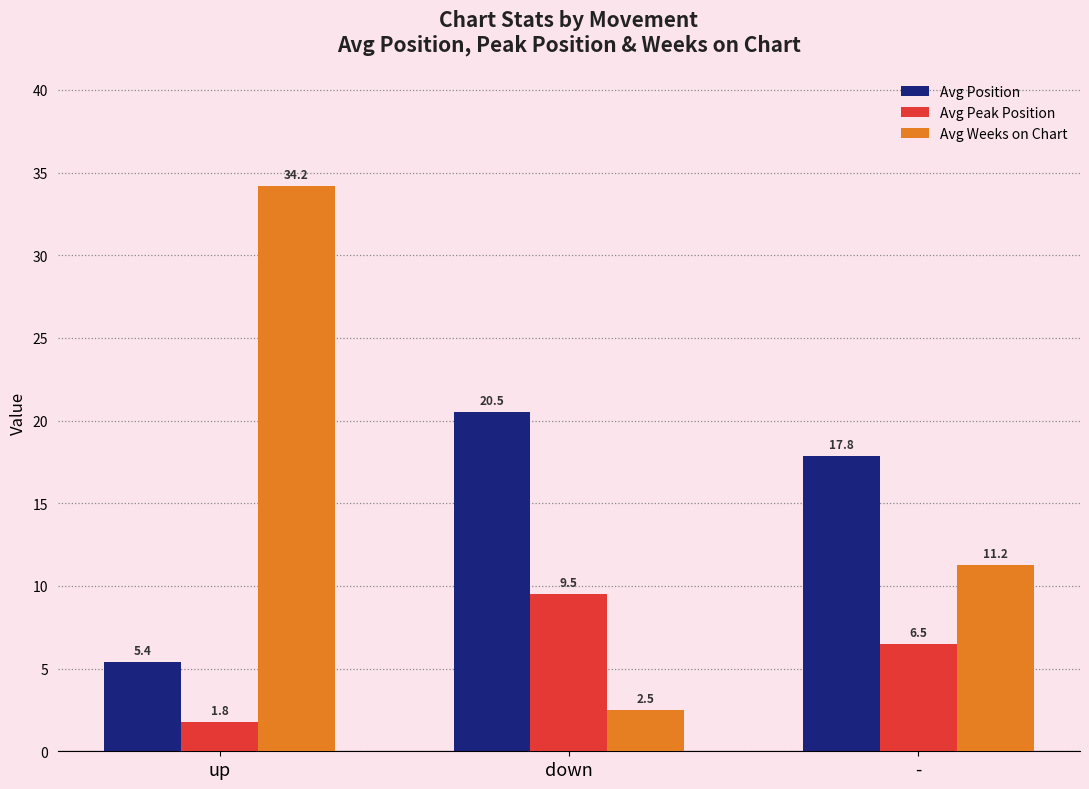

Where is Avg Weeks on Chart nearest to the value 18?

-